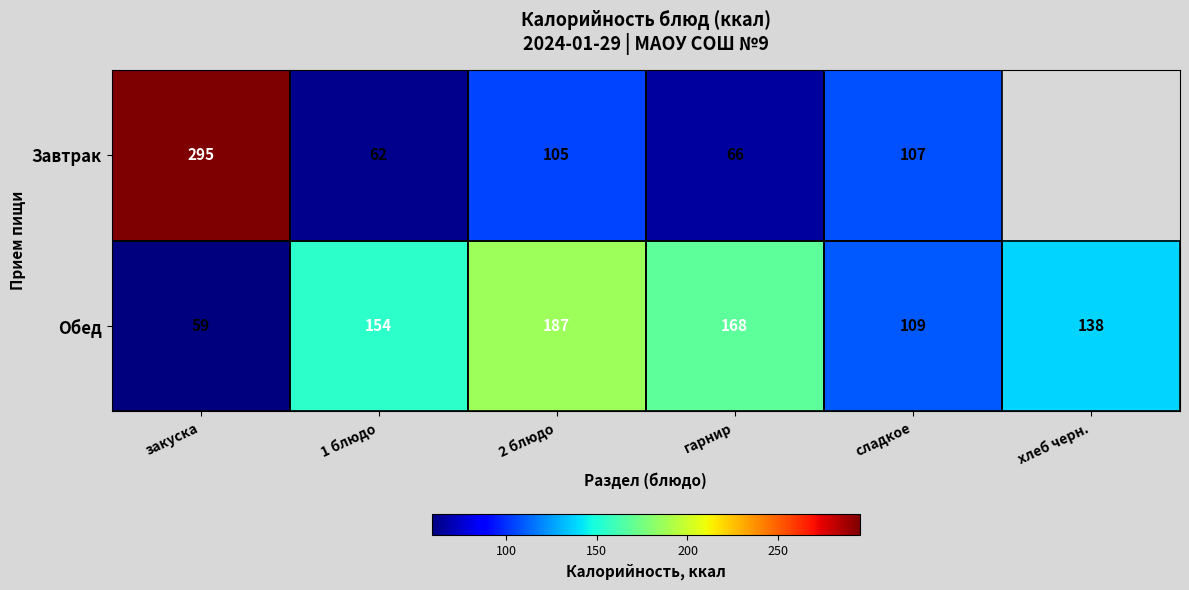

Is the value of Обед at гарнир greater than the value of Завтрак at гарнир?

Yes